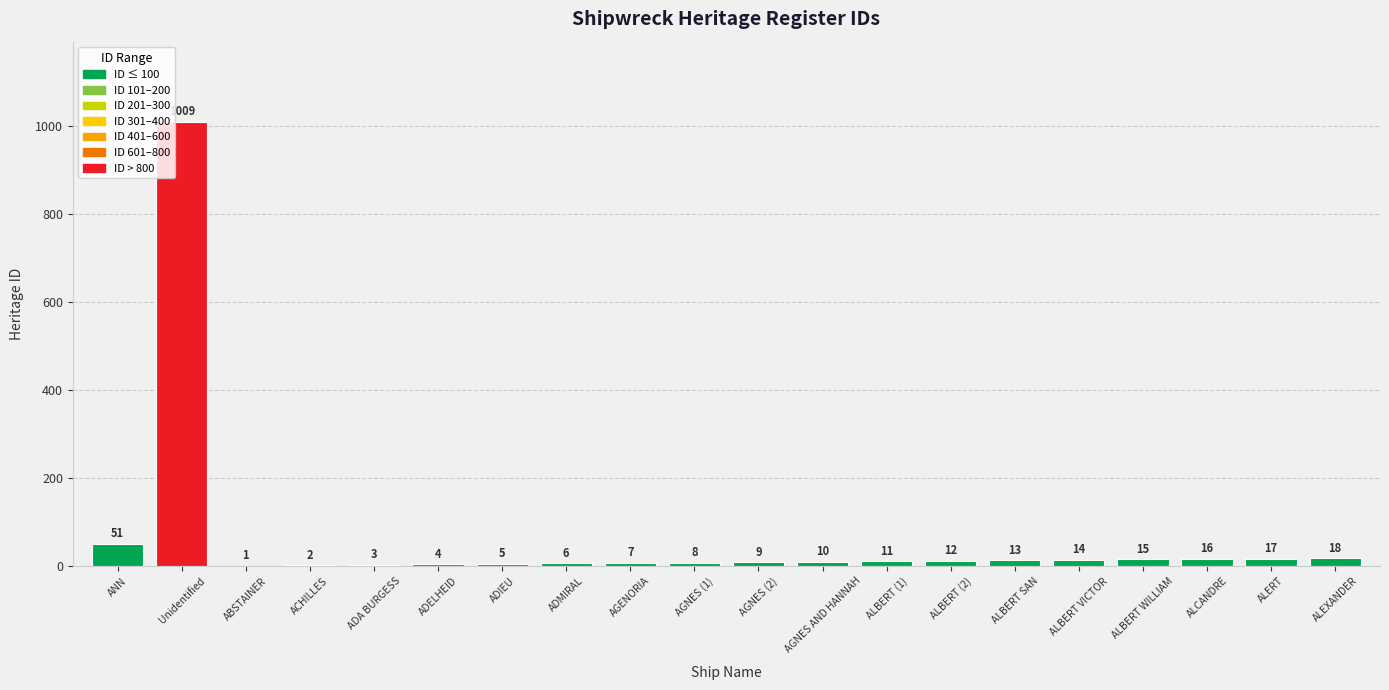

What is the change in value from ADIEU to ADMIRAL?

+1